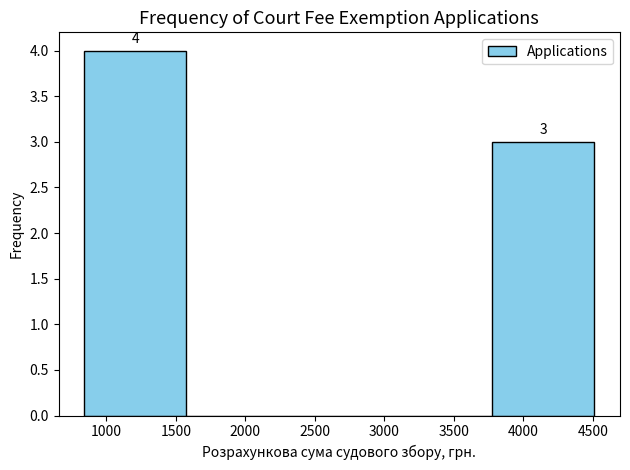

Over which range of the x-axis is the bar tallest?

850 to 1550